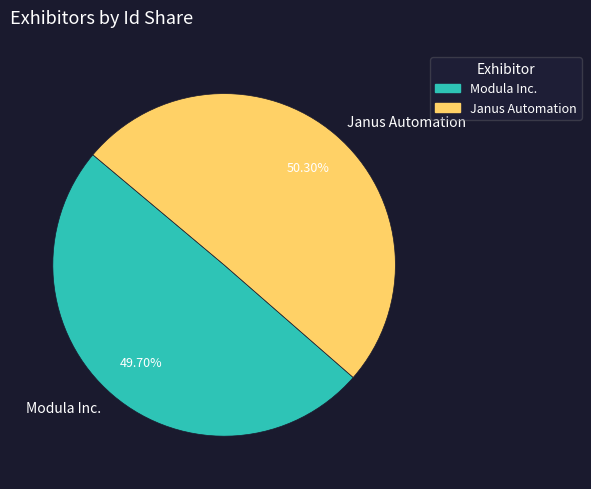

Is there any slice that represents more than half of the pie?

Yes